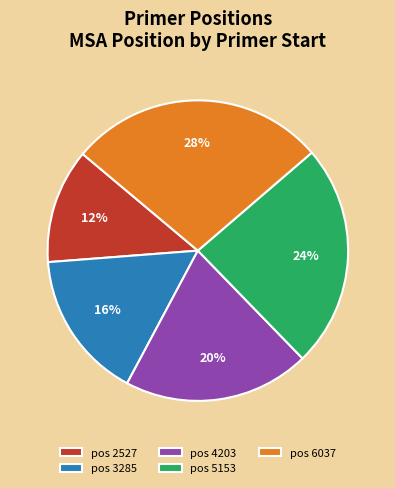

Combined, do pos 6037 and pos 3285 account for over 50%?

No